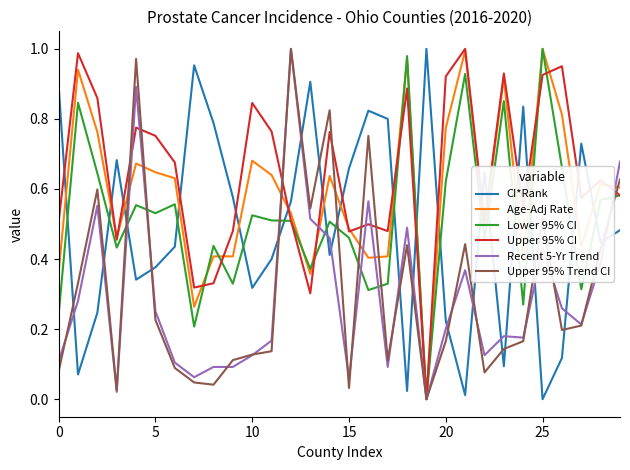

True or false: Age-Adj Rate and CI*Rank cross at least once.

True